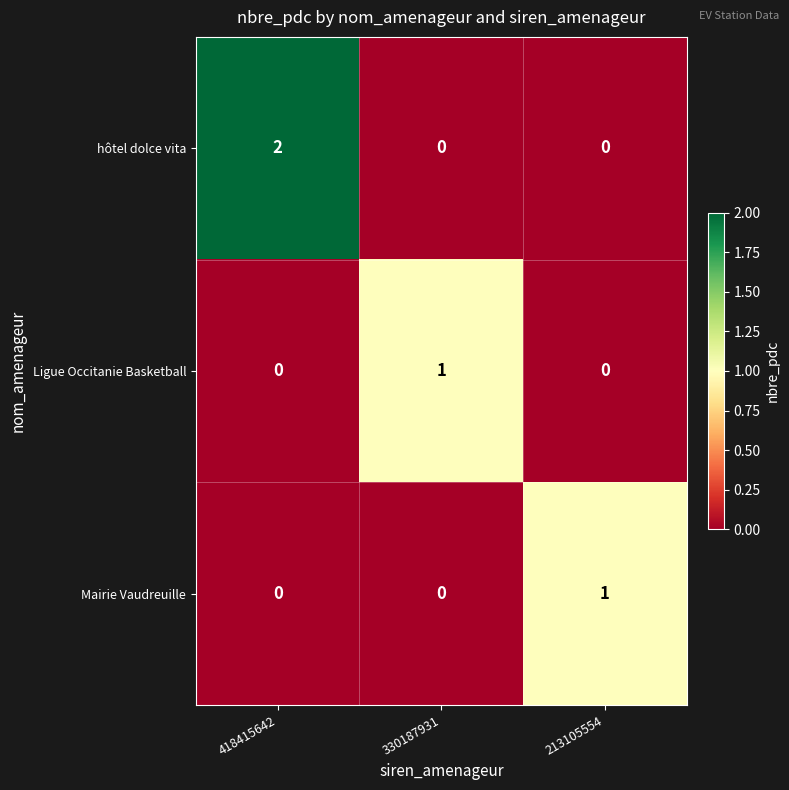

Reading right to left, extract all data points from this chart.

hôtel dolce vita: 213105554=0	330187931=0	418415642=2
Ligue Occitanie Basketball: 213105554=0	330187931=1	418415642=0
Mairie Vaudreuille: 213105554=1	330187931=0	418415642=0